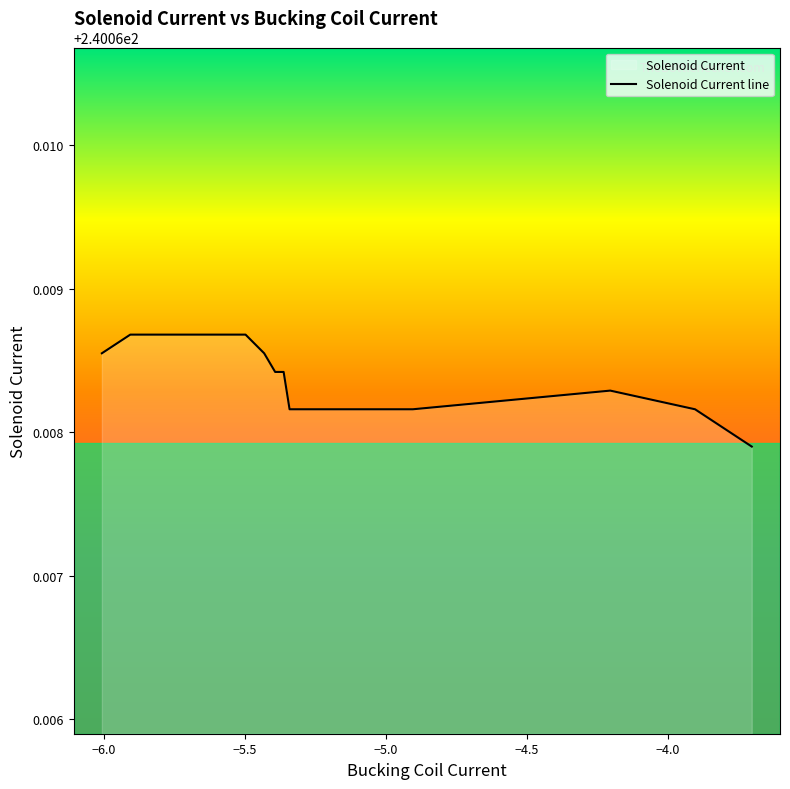

The value at −5.5 is 417.1. True or false?

False